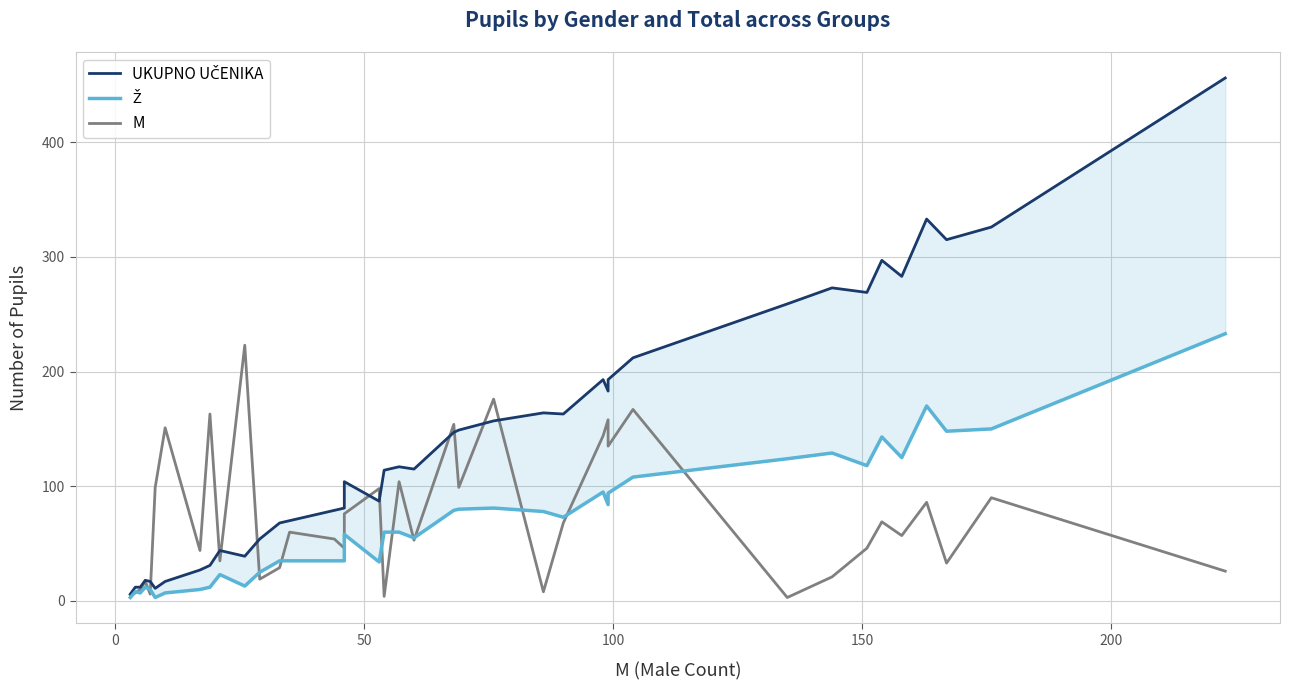

What is the difference between the maximum and minimum values in the UKUPNO UČENIKA series?

450